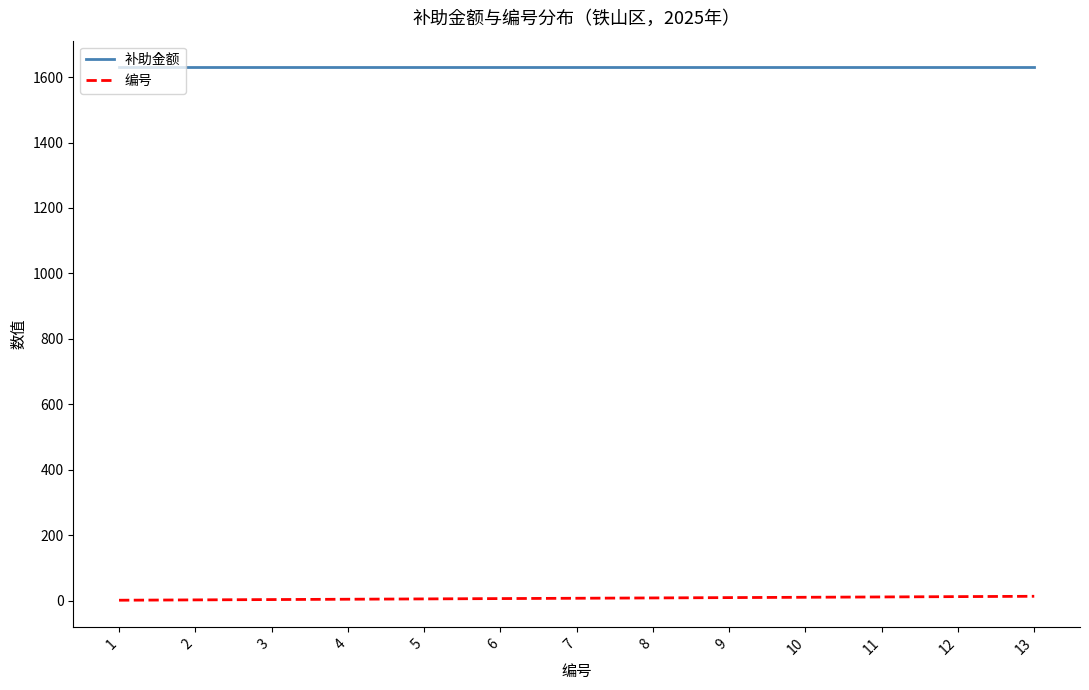

List the series in order of their overall mean, lowest first.

编号, 补助金额